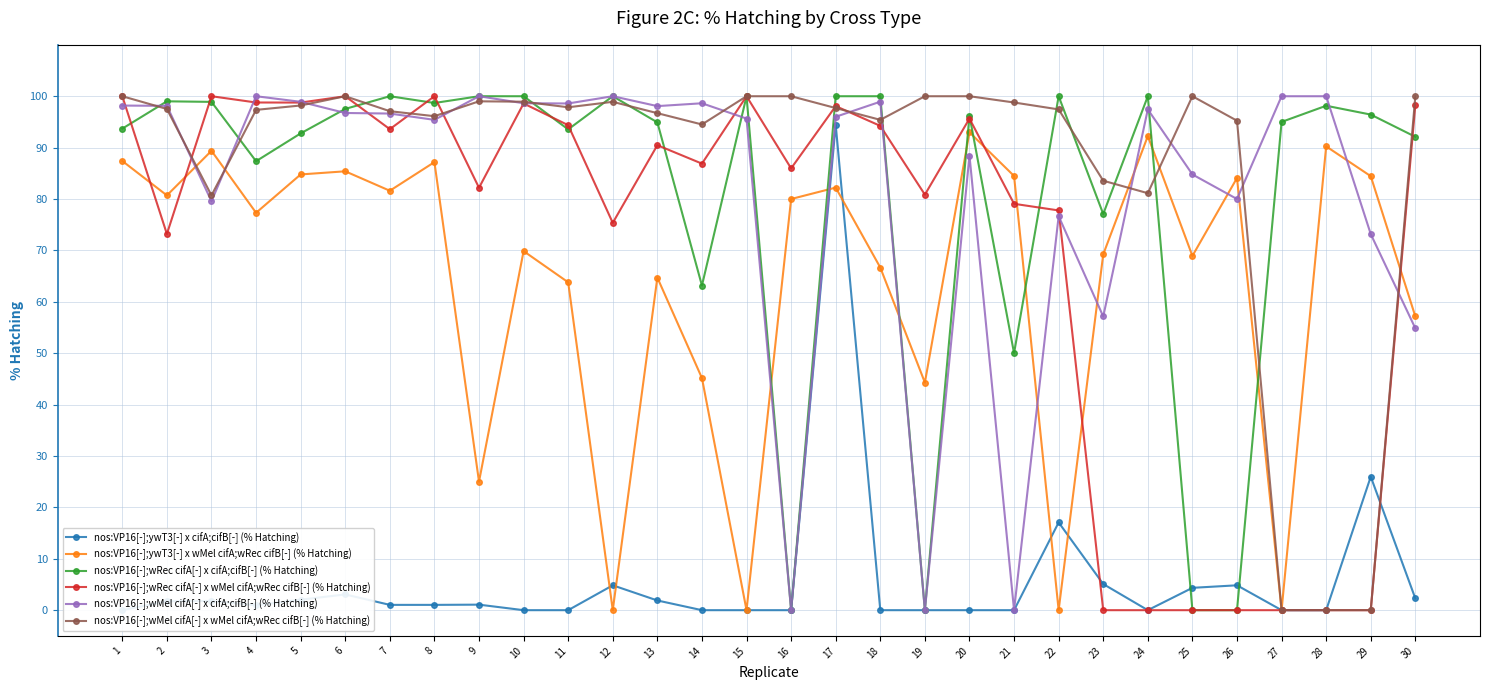

What is the value of the nos:VP16[-];wMel cifA[-] x wMel cifA;wRec cifB[-] (% Hatching) point at the 3rd from the left?

80.7